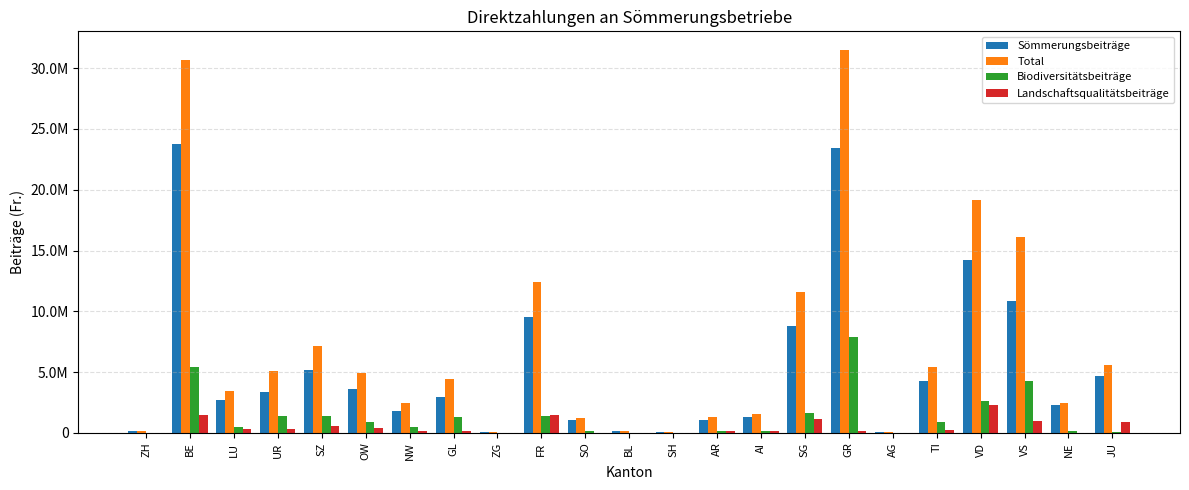

Are the bars grouped side by side (vs. stacked)?

Yes